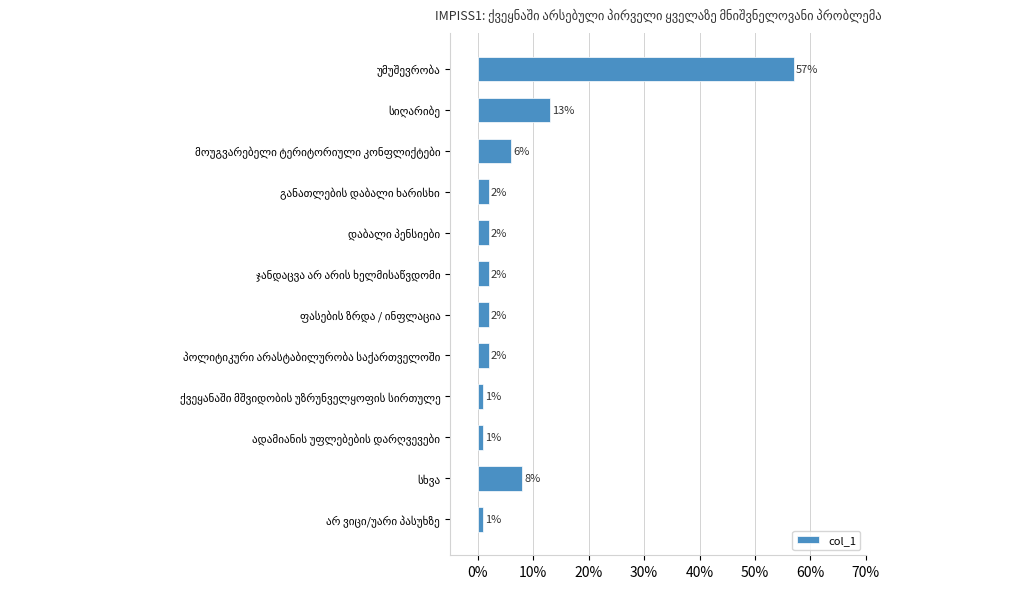

What is the greatest value displayed?

57